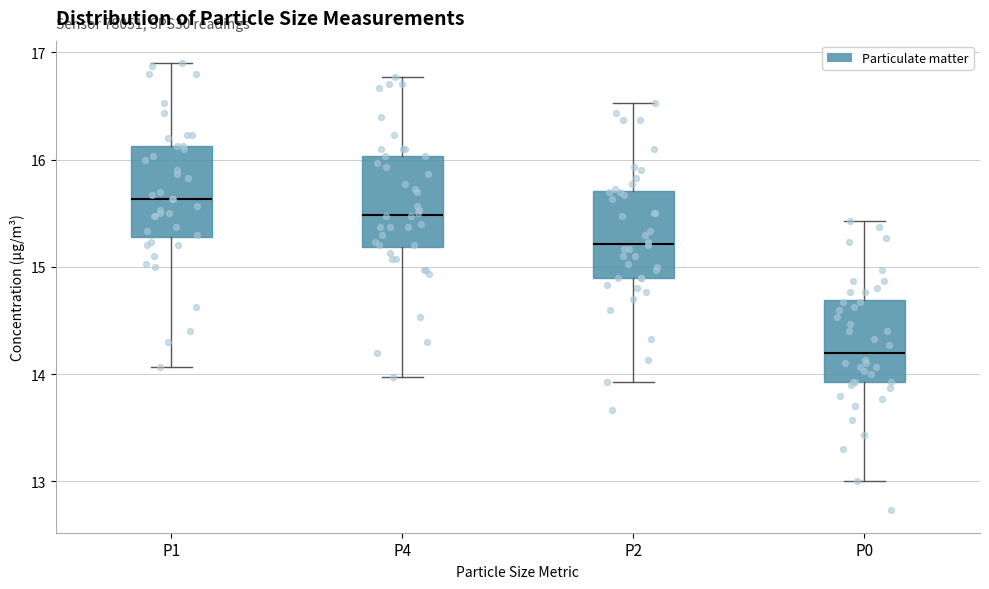

Which box's median line is the lowest?

P0